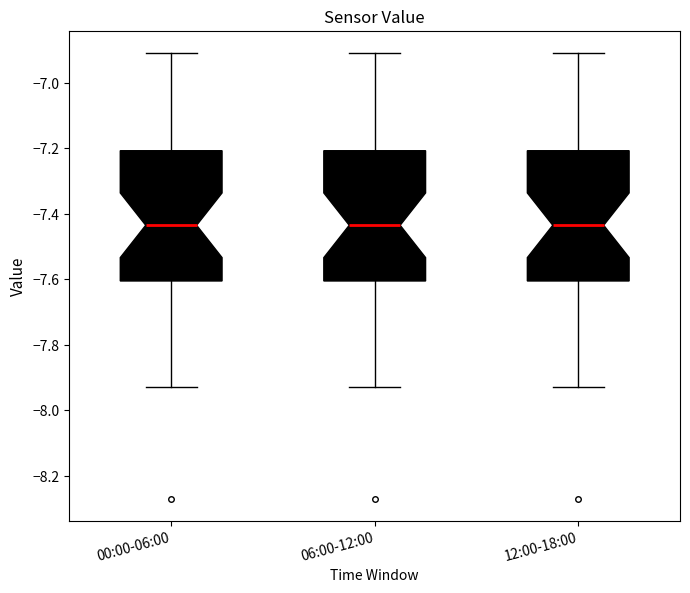

Reading left to right, read every box against the y-axis: the position of its median line, the range the box covers, and the ends of its whiskers. The values are not printed on the chart, so give them approximately, as read against the axis.

00:00-06:00: median -7.44, box -7.60 to -7.20, whiskers -7.92 to -6.90
06:00-12:00: median -7.44, box -7.60 to -7.20, whiskers -7.92 to -6.90
12:00-18:00: median -7.44, box -7.60 to -7.20, whiskers -7.92 to -6.90